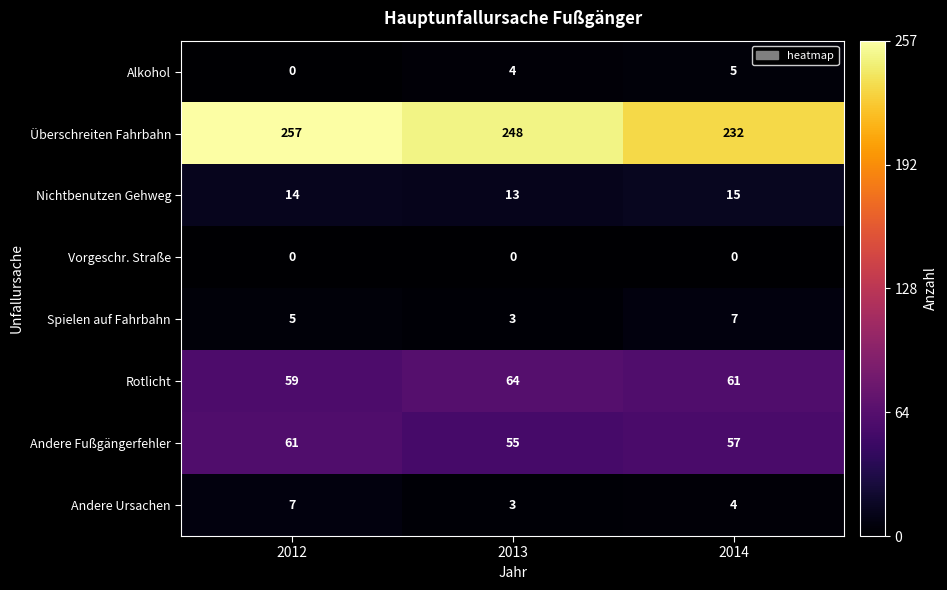

Where is Rotlicht nearest to the value 61?

2014